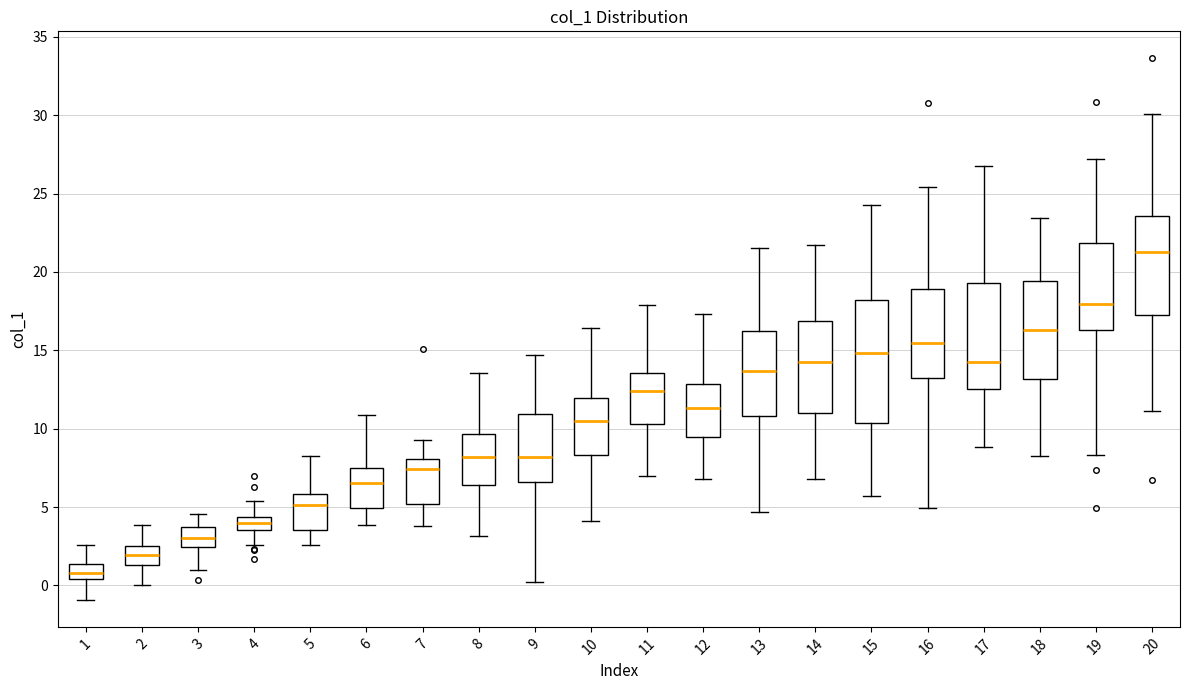

Which box has the lowest median line?

1